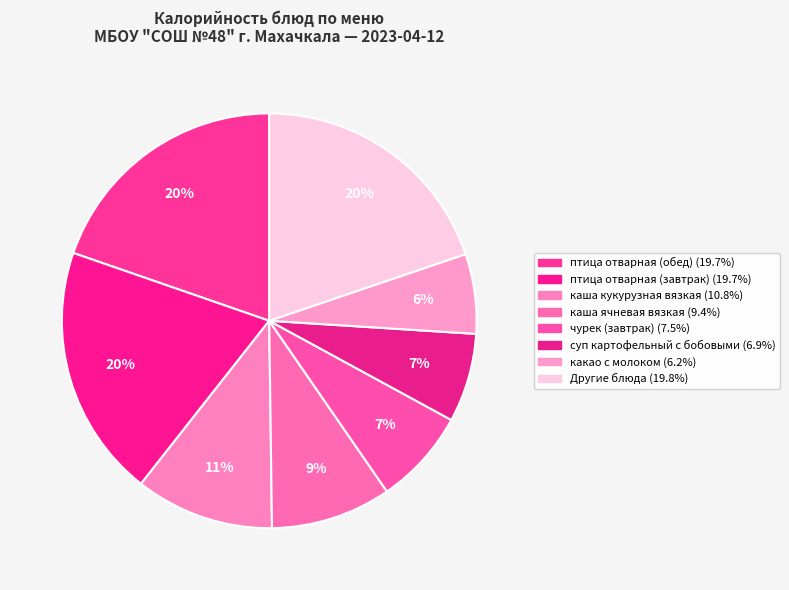

How many segments does this pie chart have?

8